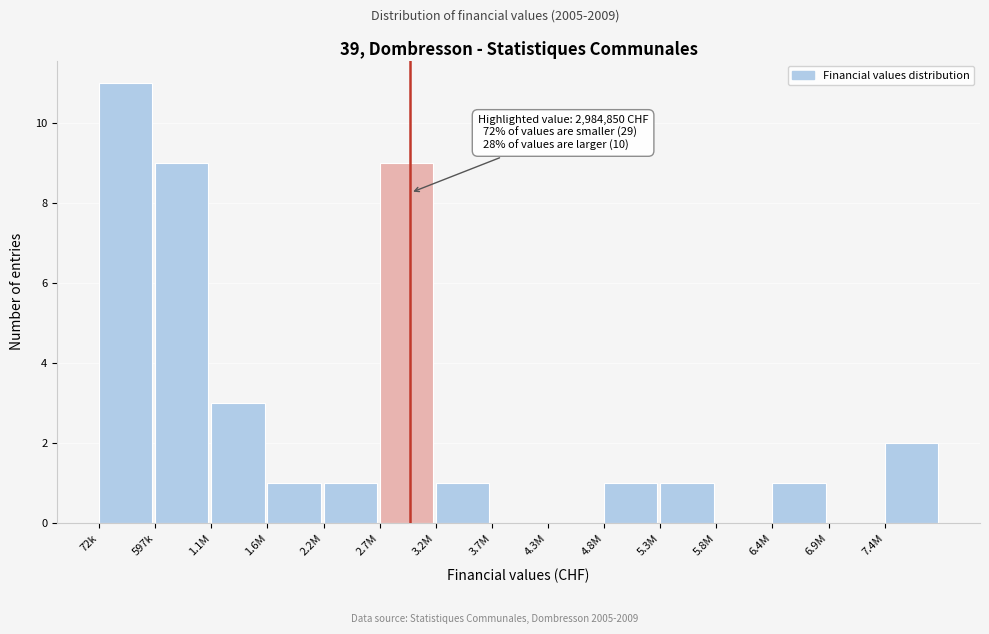

Reading left to right, transcribe all the data shown in this chart.

72k=11	597k=9	1.1M=3	1.6M=1	2.2M=1	2.7M=9	3.2M=1	3.7M=0	4.3M=0	4.8M=1	5.3M=1	5.8M=0	6.4M=1	6.9M=0	7.4M=2